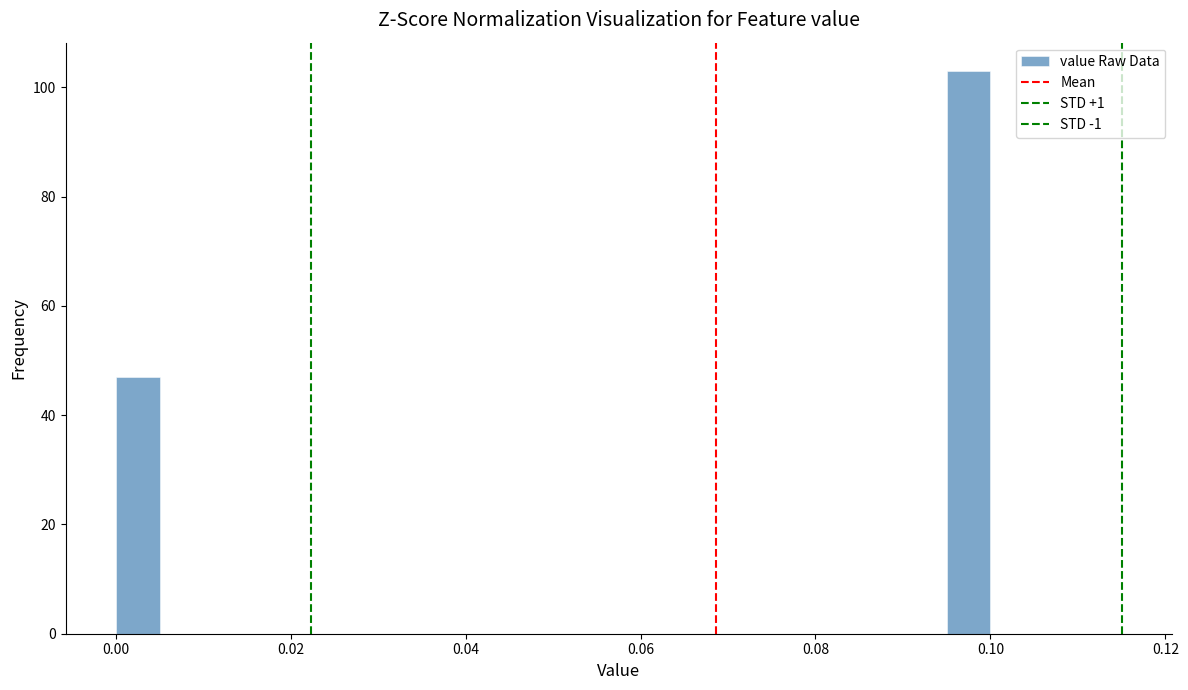

Read against the x-axis, roughly where is the centre of the tallest bar?

0.098